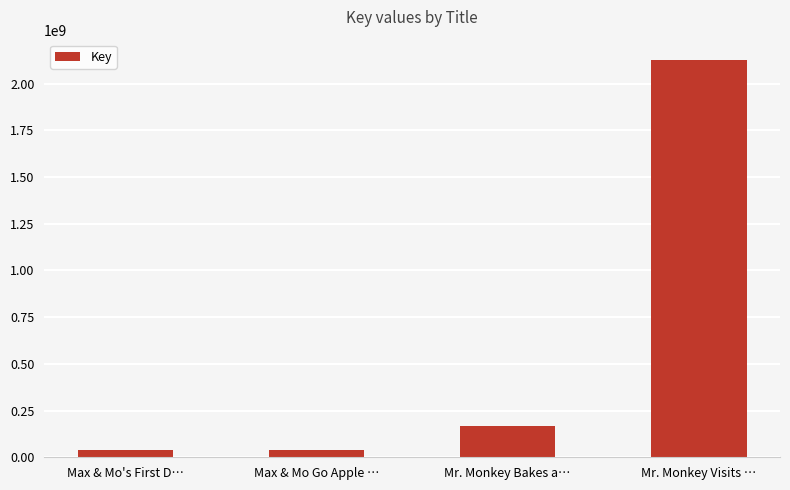

What is the sum of all values?

2371383576